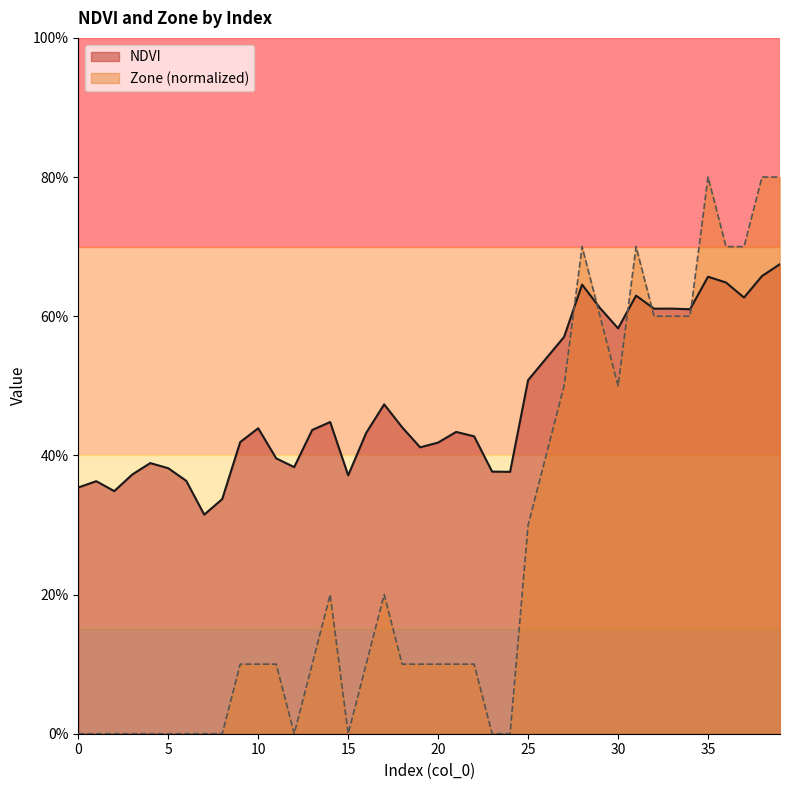

What is the value of the NDVI point at the 13th from the left?

0.4